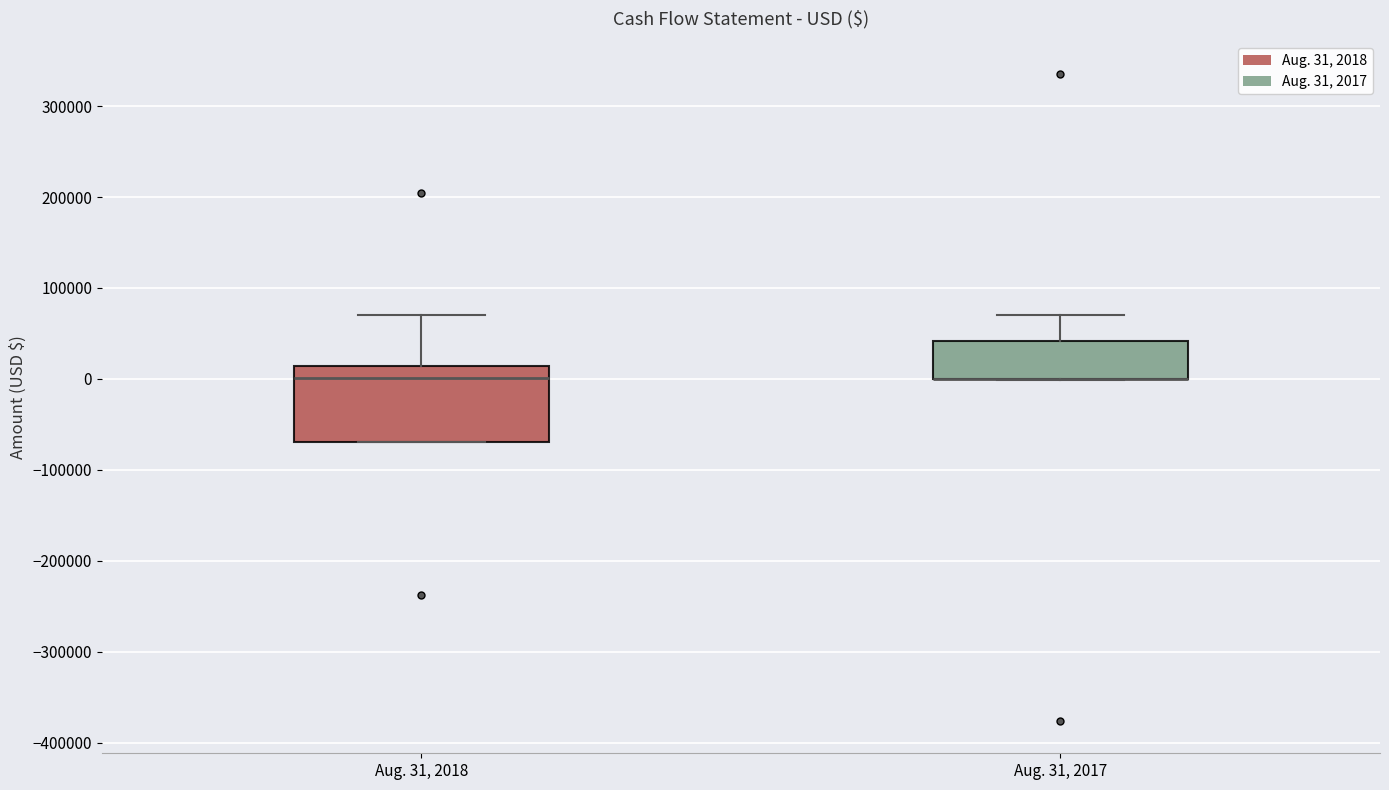

Reading left to right, read every box against the y-axis: the position of its median line, the range the box covers, and the ends of its whiskers. The values are not printed on the chart, so give them approximately, as read against the axis.

Aug. 31, 2018: median 0, box -70000 to 10000, whiskers -70000 to 70000
Aug. 31, 2017: median 0 (drawn on the box's lower edge), box 0 to 40000, whiskers 0 to 70000